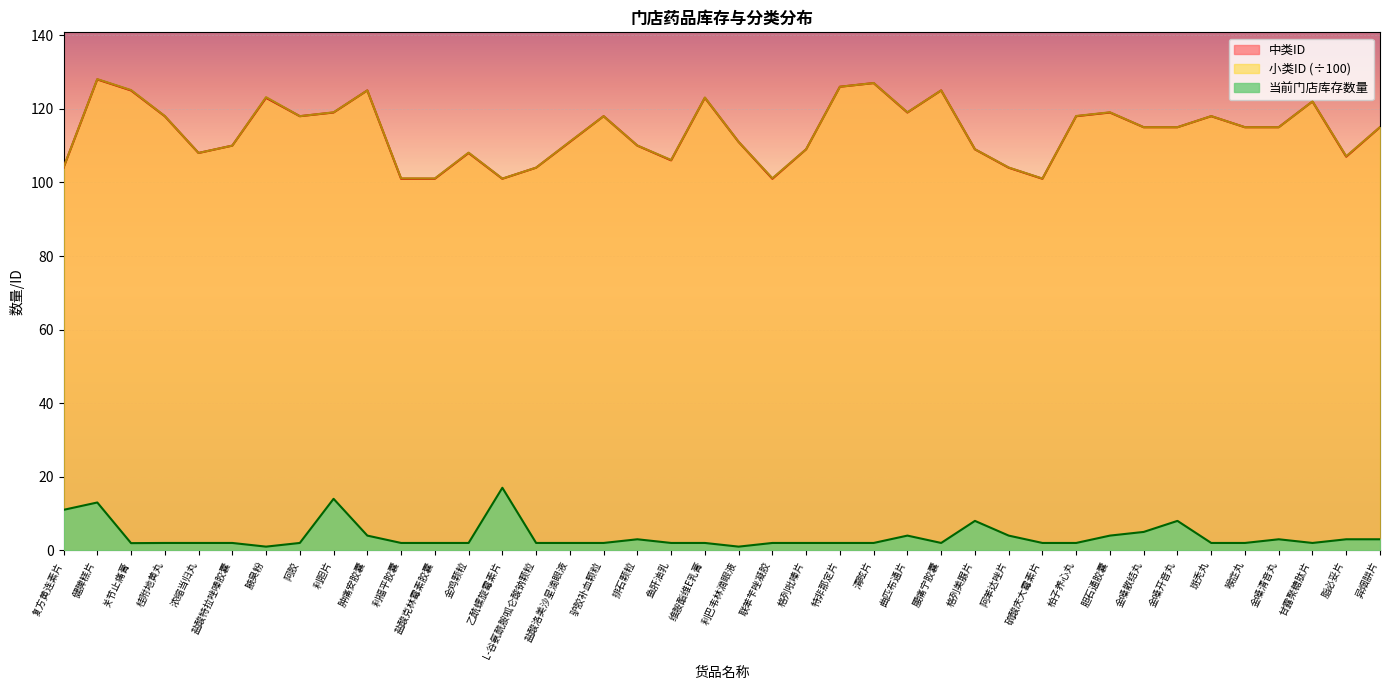

What is the difference between the highest and lowest values at 斑秃丸?

116.0